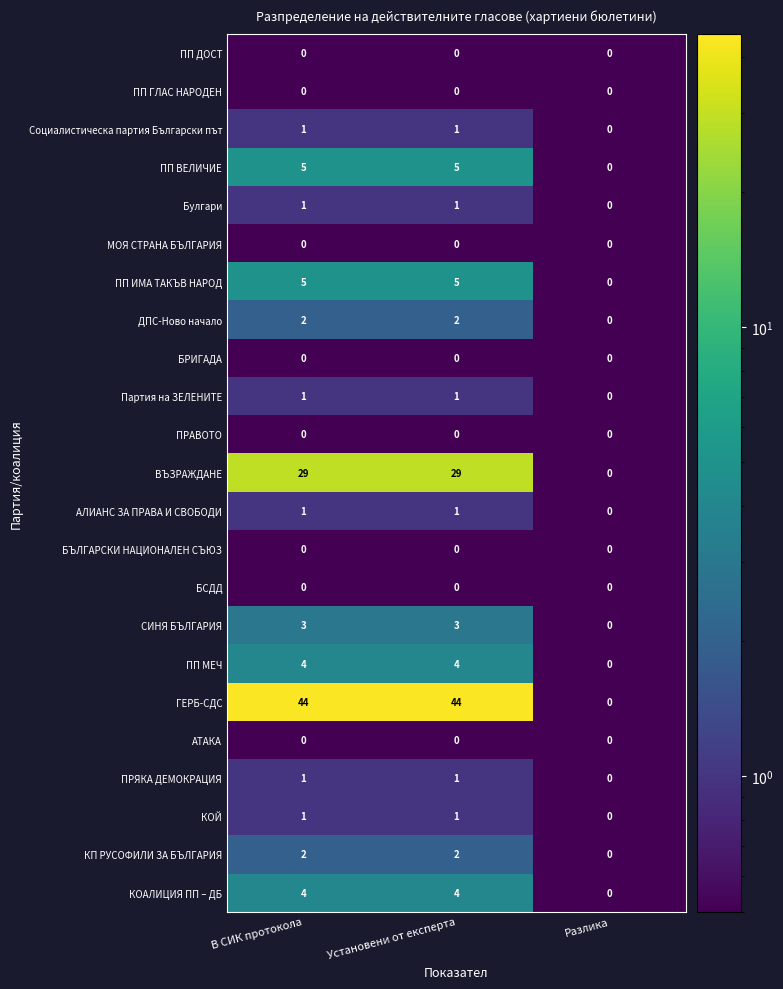

What is the sum of all ВЪЗРАЖДАНЕ values?

58